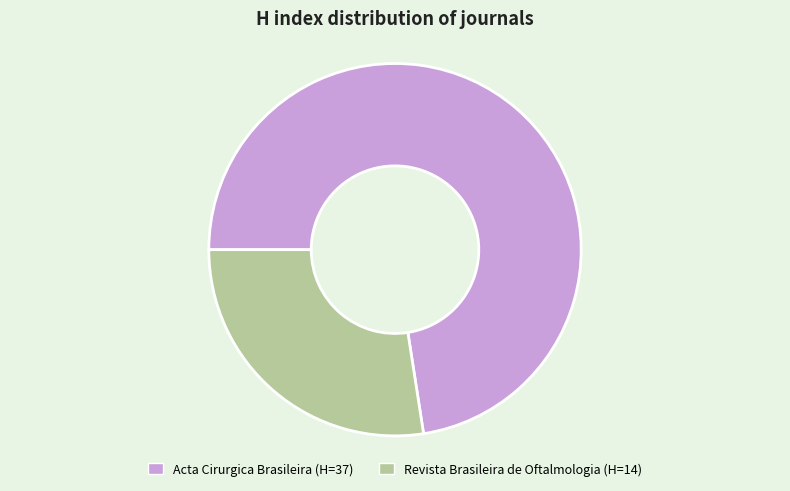

True or false: Revista Brasileira de Oftalmologia accounts for 27% of the total.

True